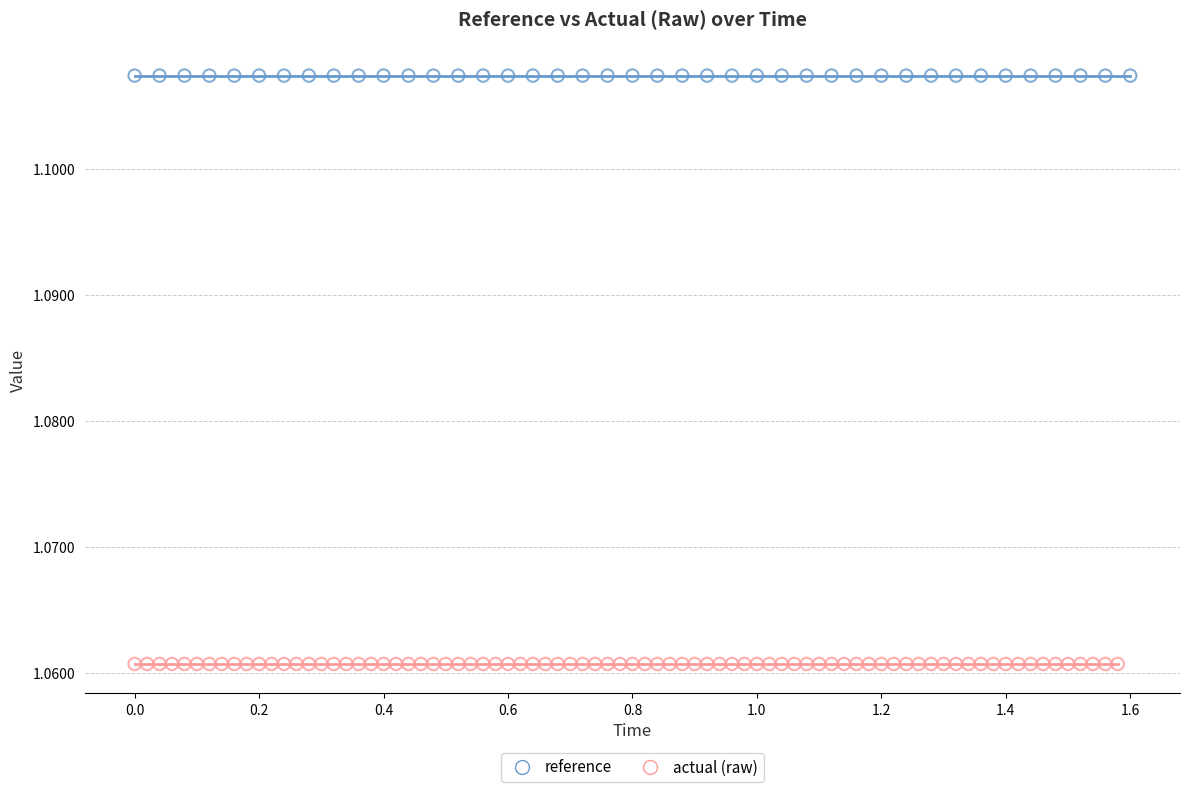

Which series contains the highest Y value?

reference